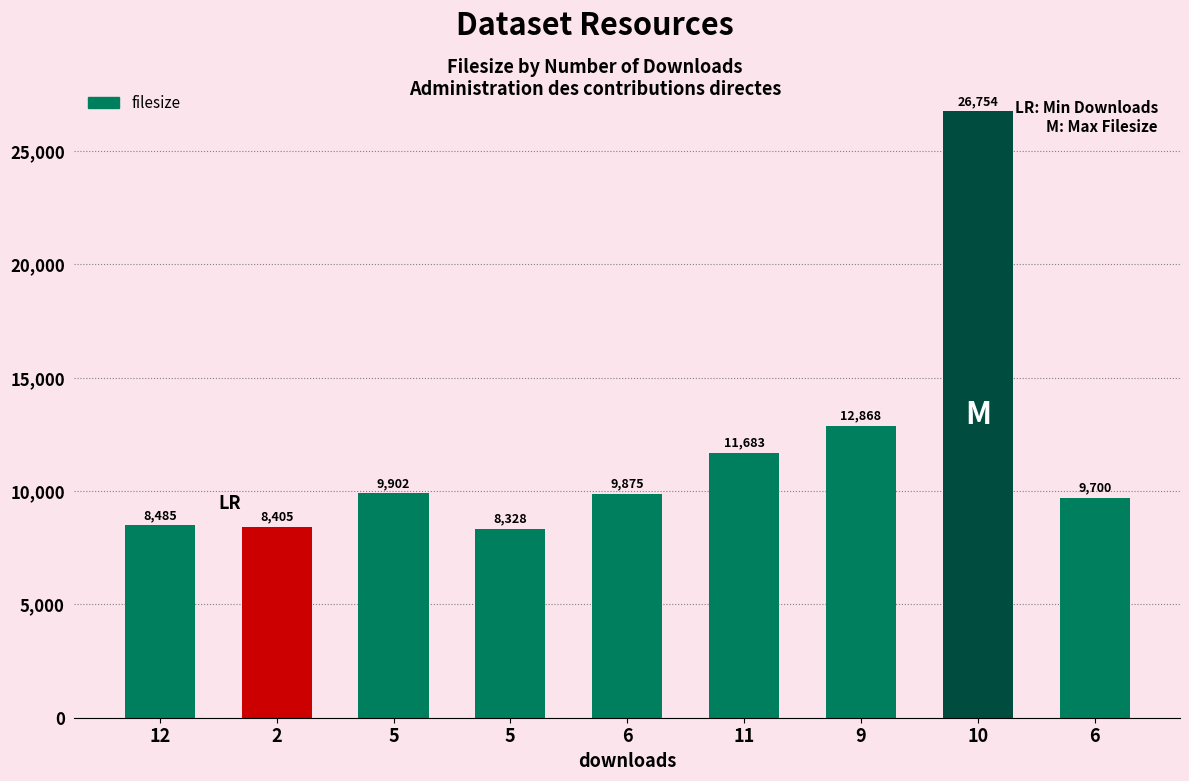

How many bars are there in total?

9